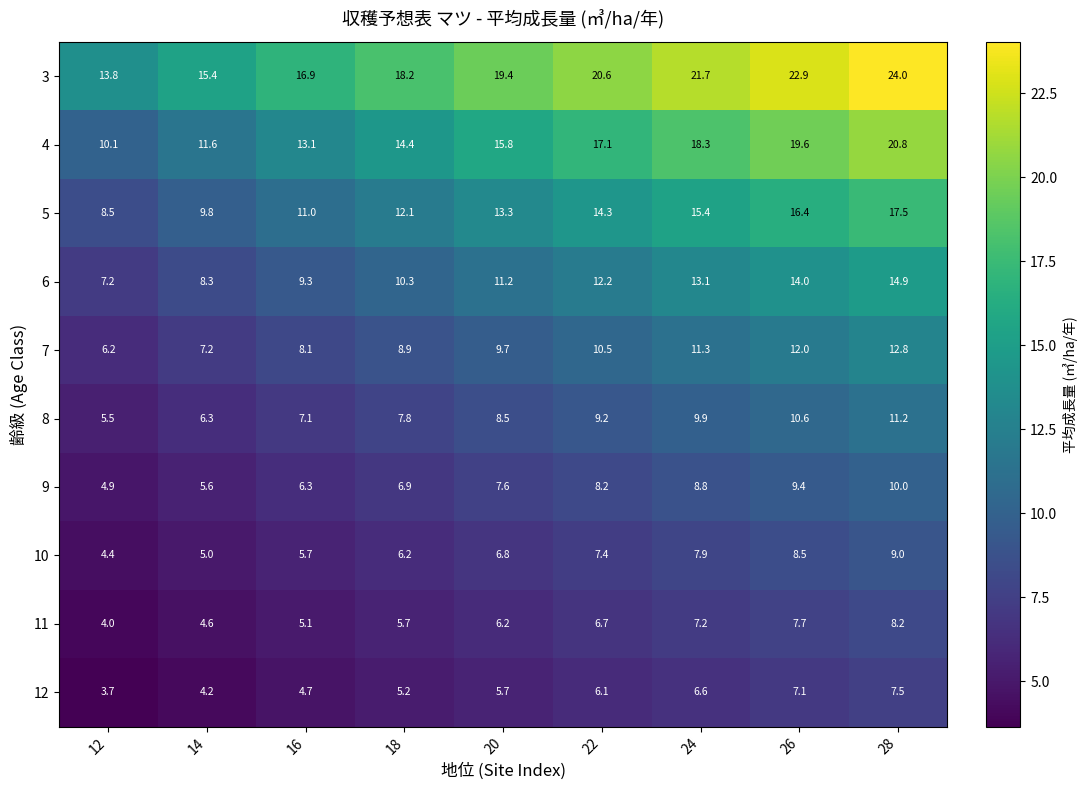

What is the difference between the highest and lowest values at 12?

10.1